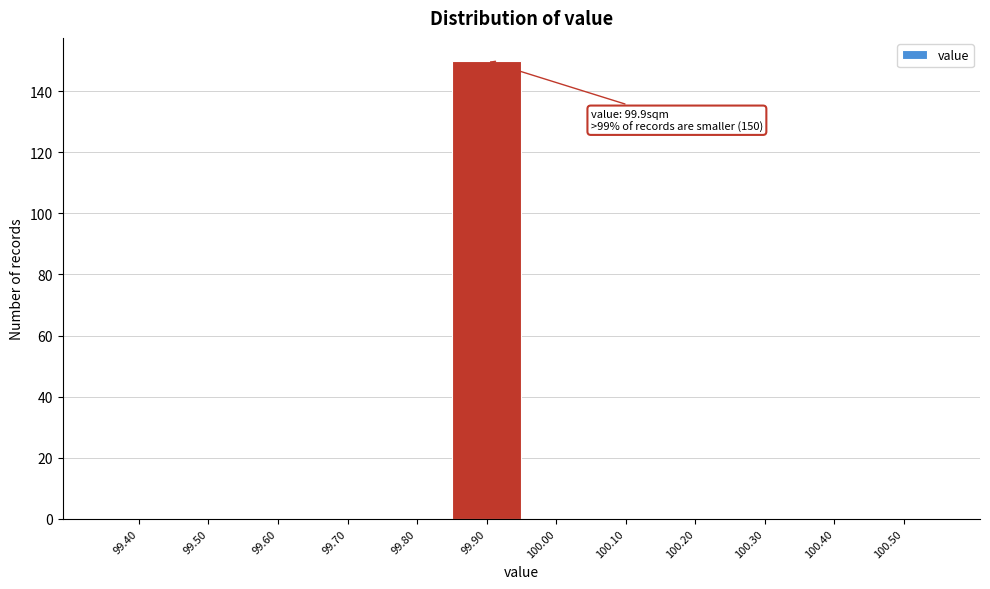

Reading left to right, transcribe all the data shown in this chart.

99.40=0	99.50=0	99.60=0	99.70=0	99.80=0	99.90=150	100.00=0	100.10=0	100.20=0	100.30=0	100.40=0	100.50=0